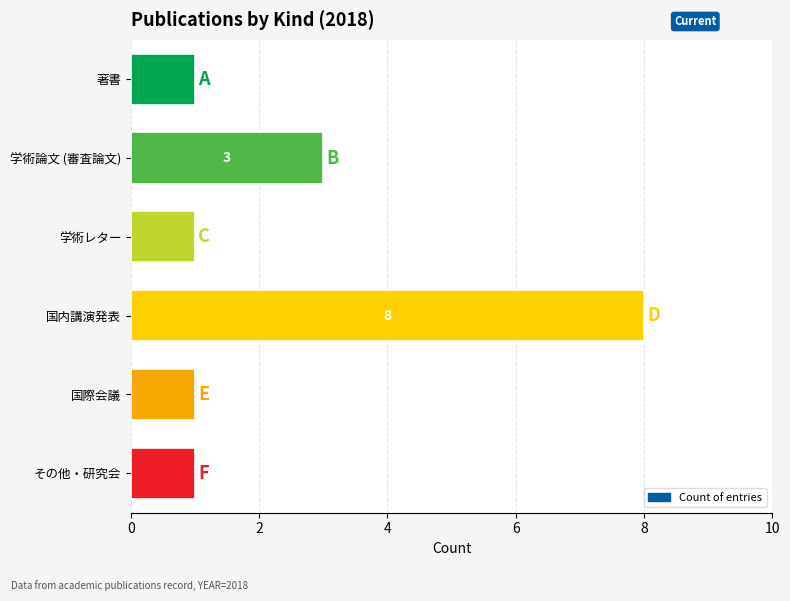

The chart shows a value of 1 at 著書. True or false?

True